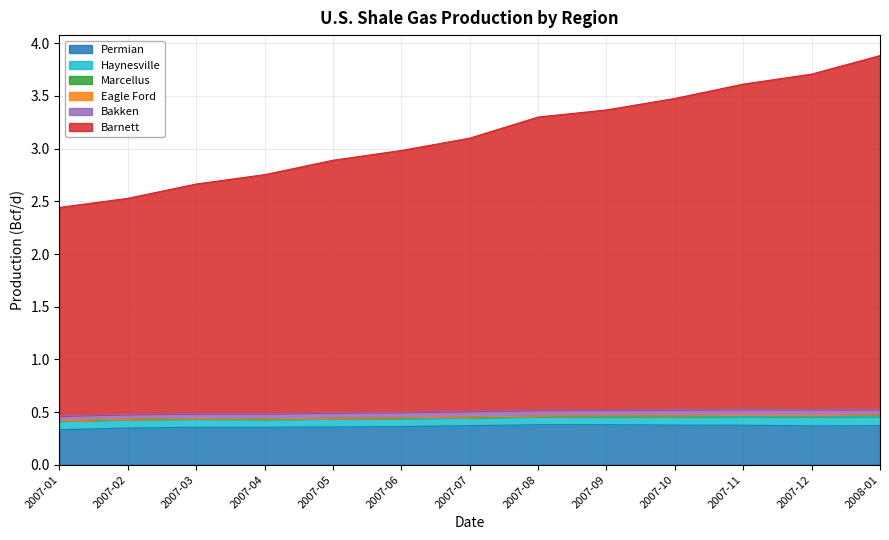

Does the chart display data point markers on the line(s)?

No